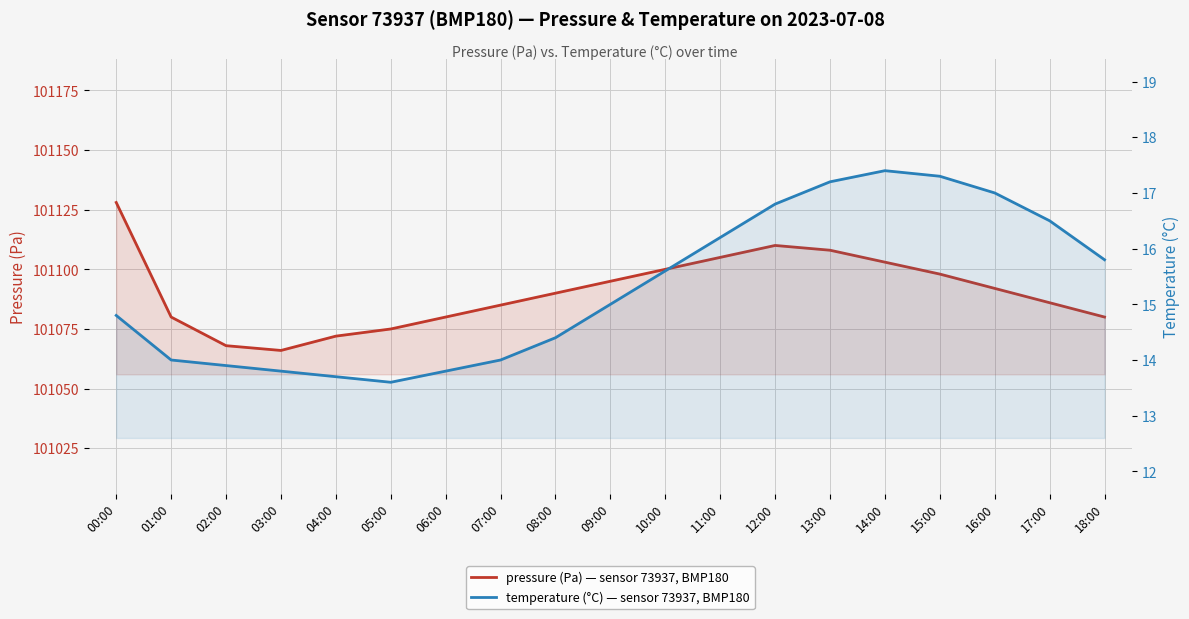

In temperature, how many points are lower than both neighbors (excluding endpoints)?

1